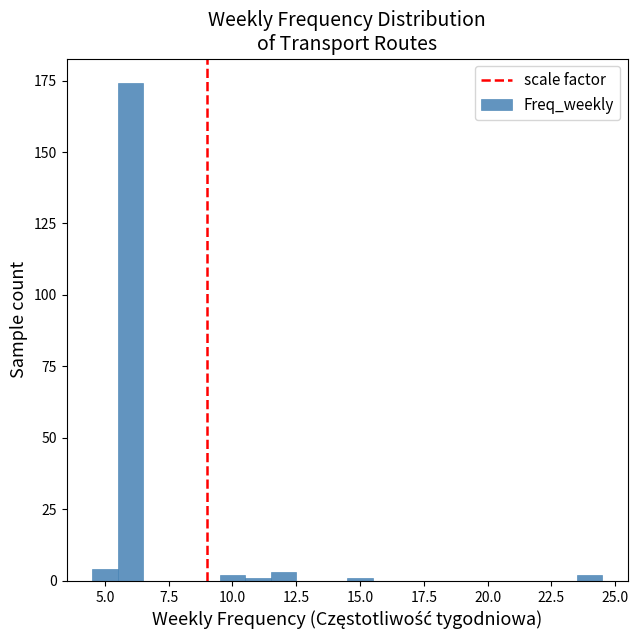

Around what value on the x-axis is the tallest bar? Give the approximate position of its centre, as read against the axis.

6.0